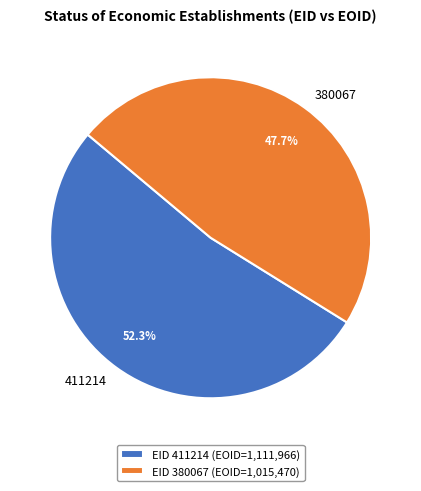

How many segments does this pie chart have?

2